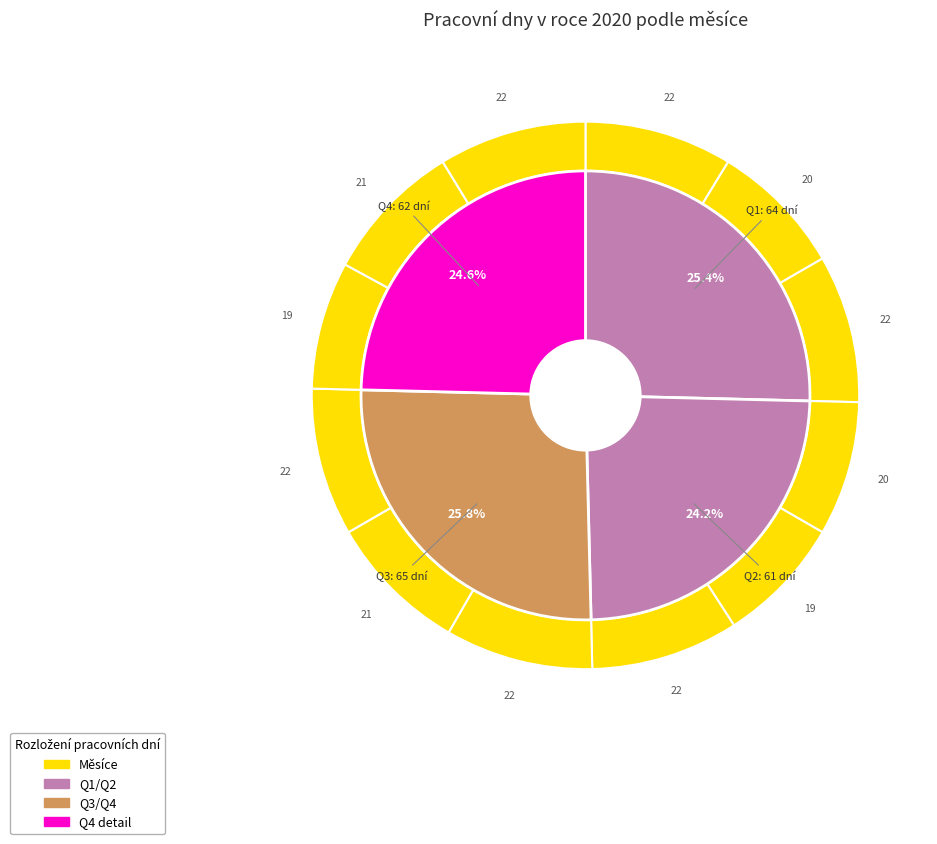

True or false: říjen accounts for 20% of the total.

False